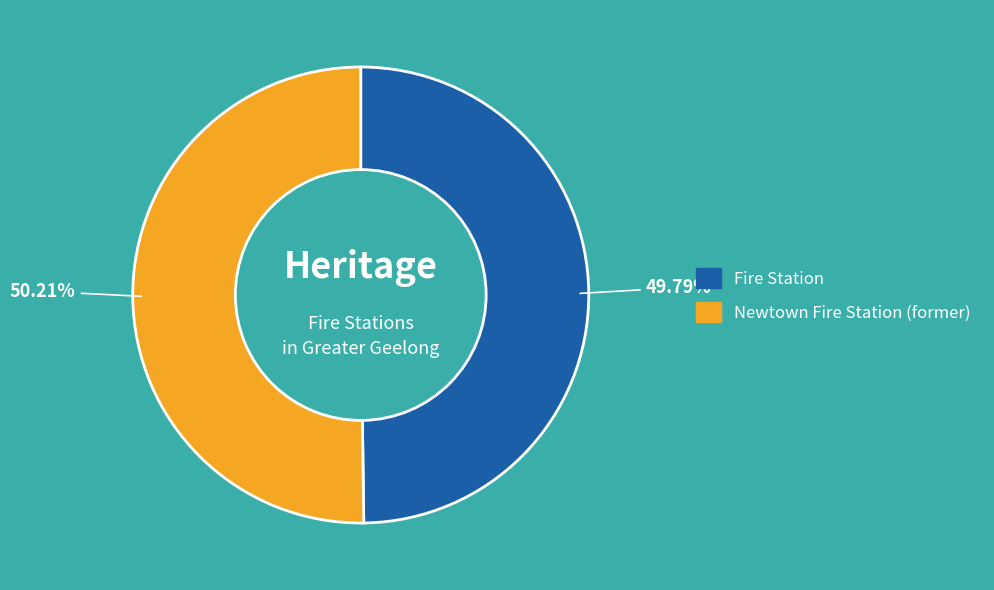

What percentage is NOT represented by Newtown Fire Station (former)?

49.8%